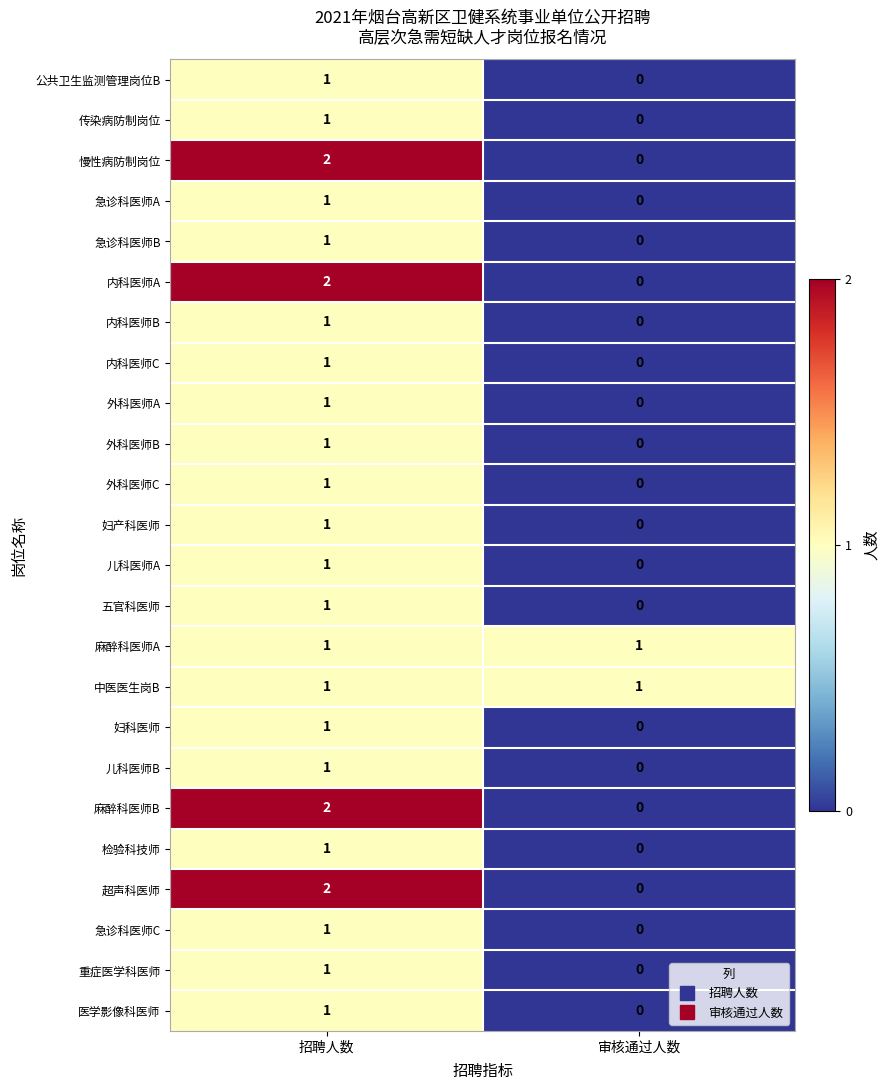

Which label corresponds to the smallest value in the chart?

审核通过人数